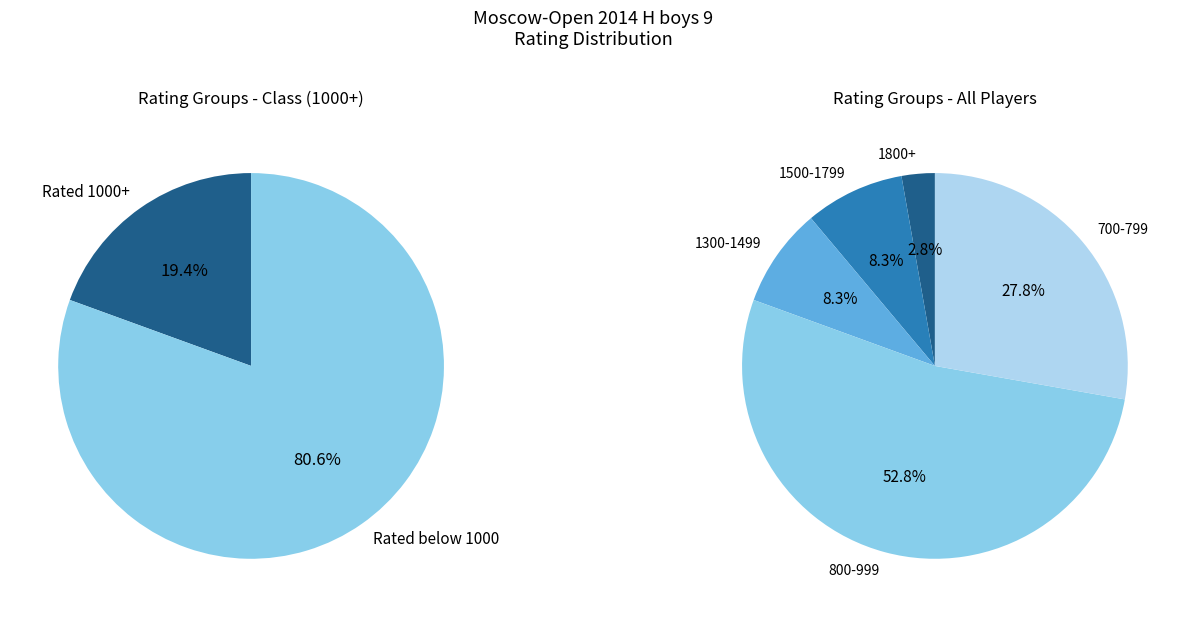

Does 34 account for over 50% of the chart?

No